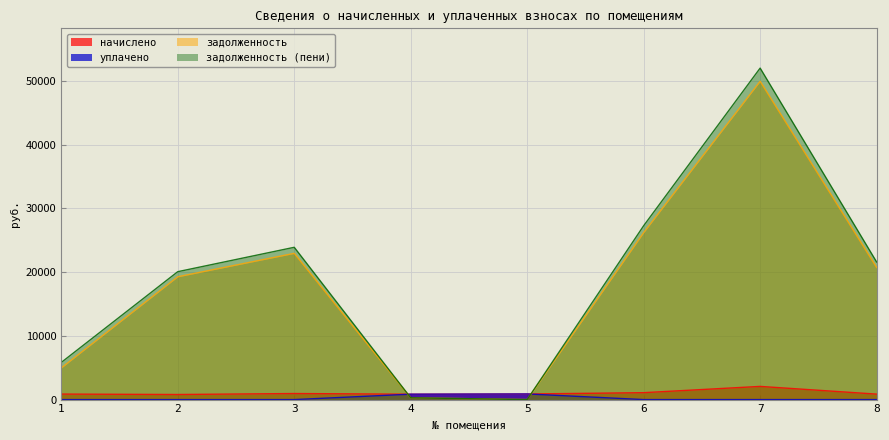

What is the difference between the maximum and minimum values in the начислено series?

1269.5